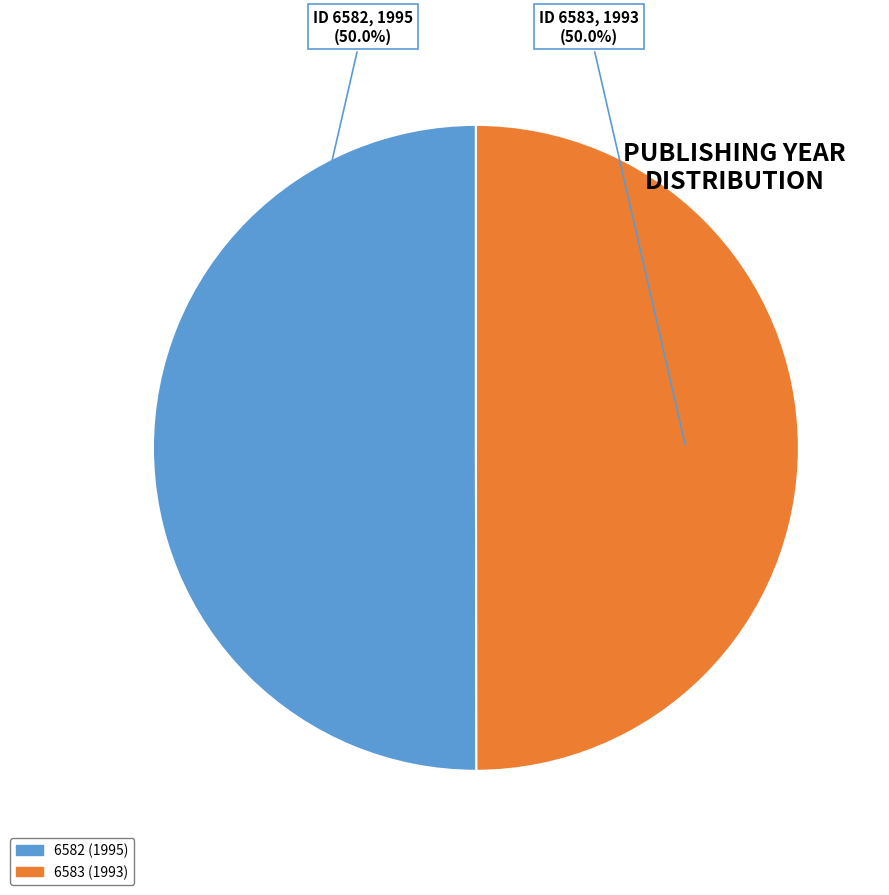

What is the ratio of the value at 6583 (1993) to the value at 6582 (1995)?

1.0